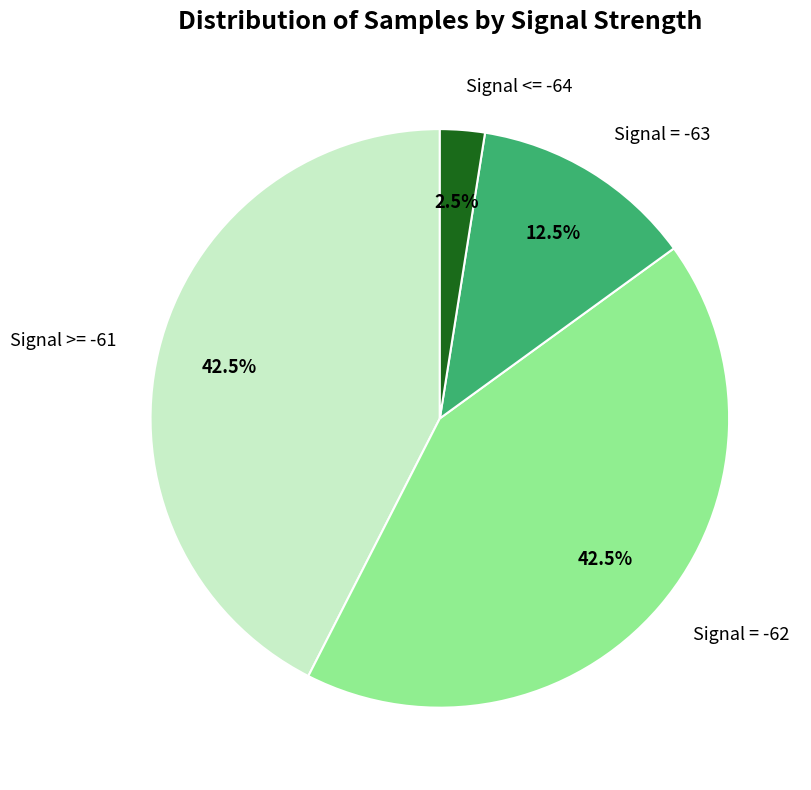

What portion of the pie excludes Signal <= -64?

97.5%